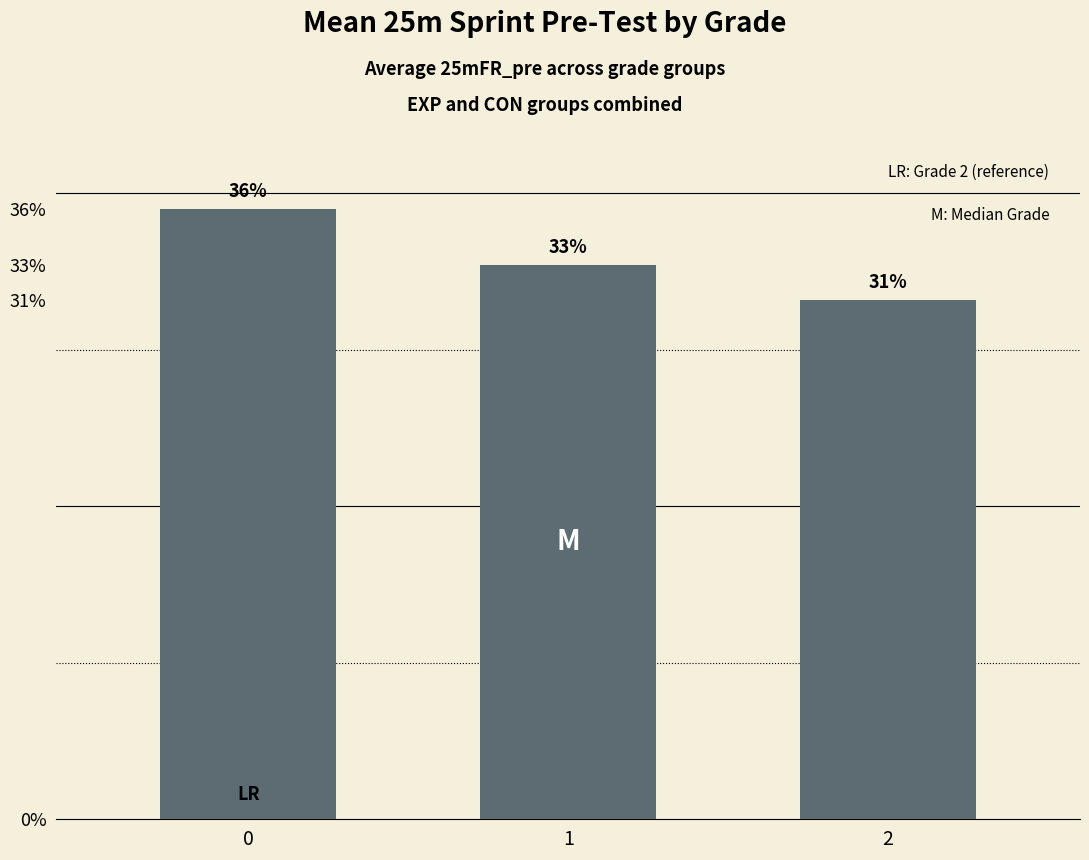

Are the bars horizontal?

No